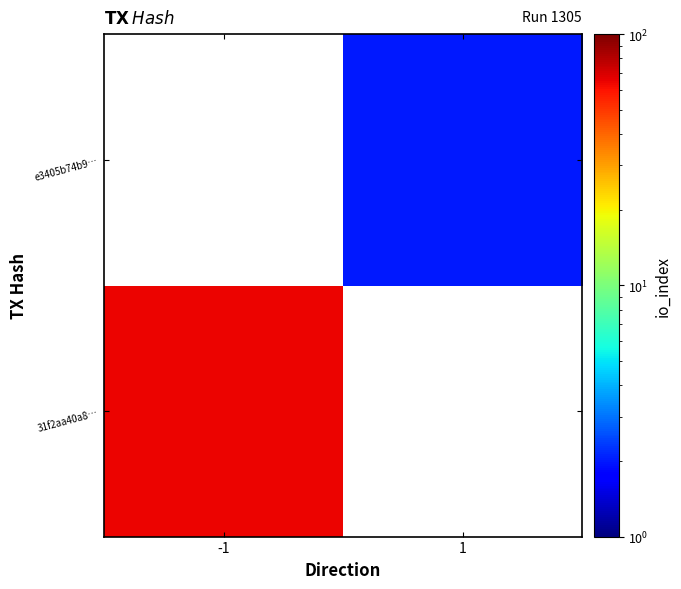

Count the number of categories in the chart.

2